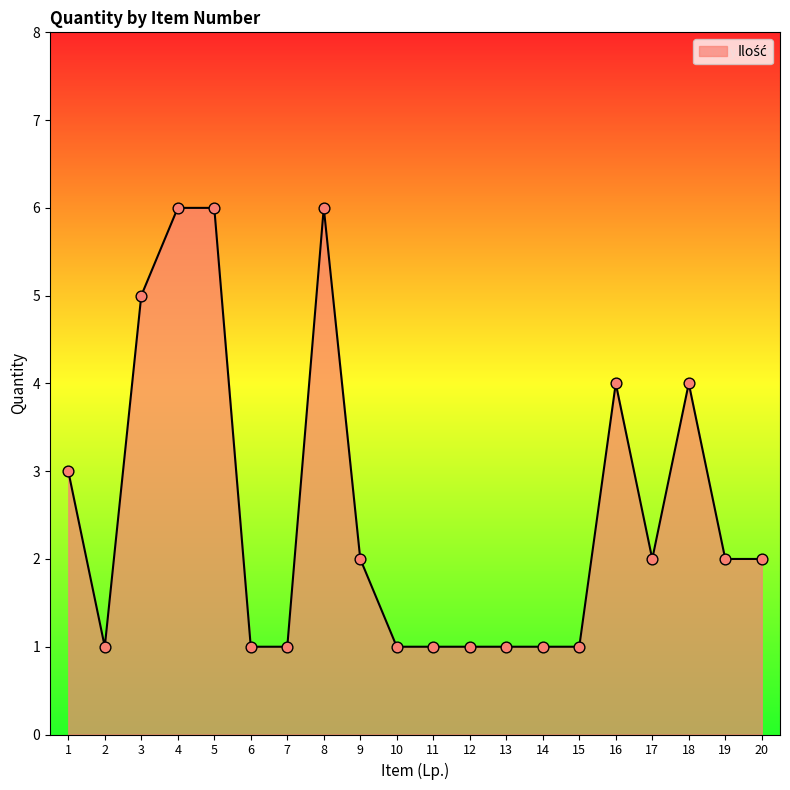

Approximately how many times larger is the value at 17 compared to 6?

2.0